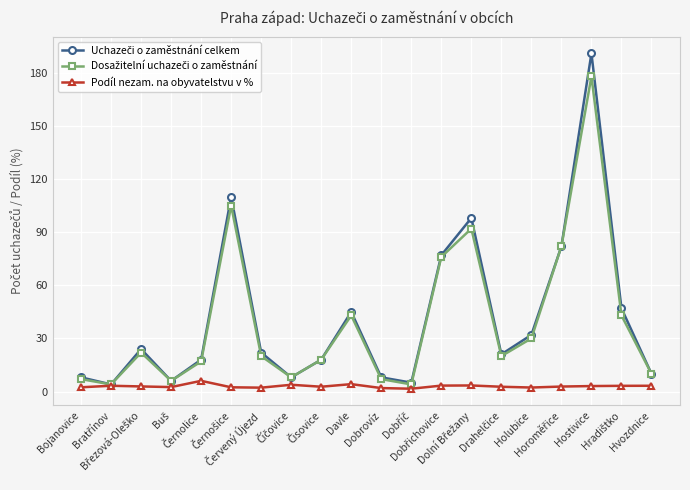

What is the greatest value displayed?

191.0